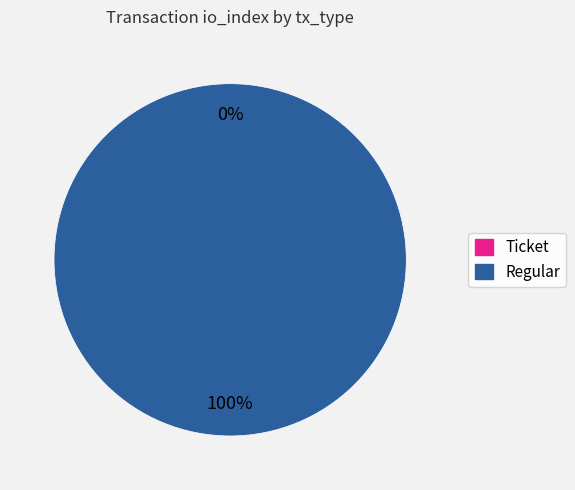

What is the smallest slice in the pie chart?

Ticket